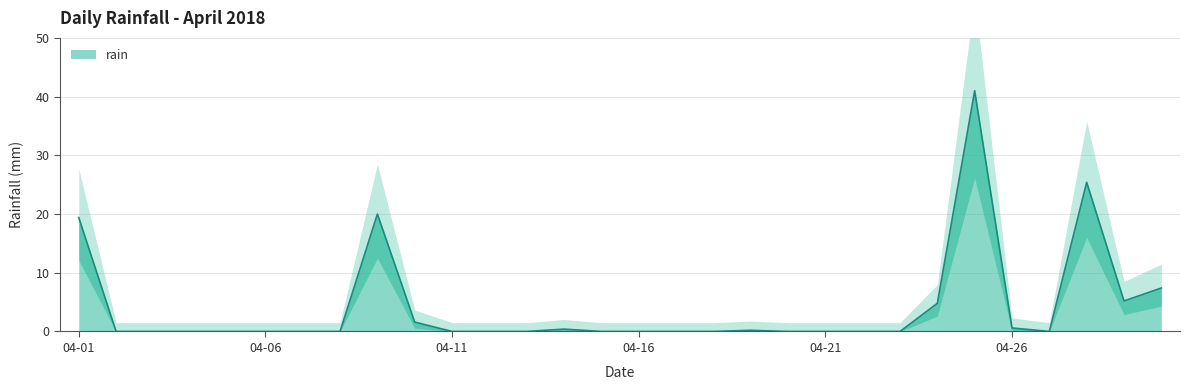

How many lines are shown in the chart?

1